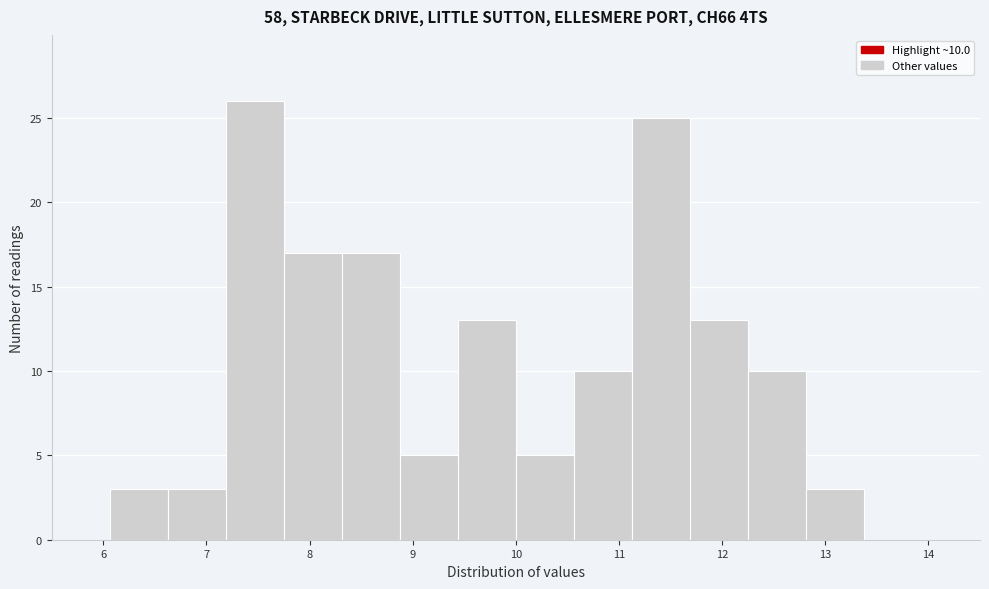

Over which range of the x-axis is the bar tallest?

7.2 to 7.8